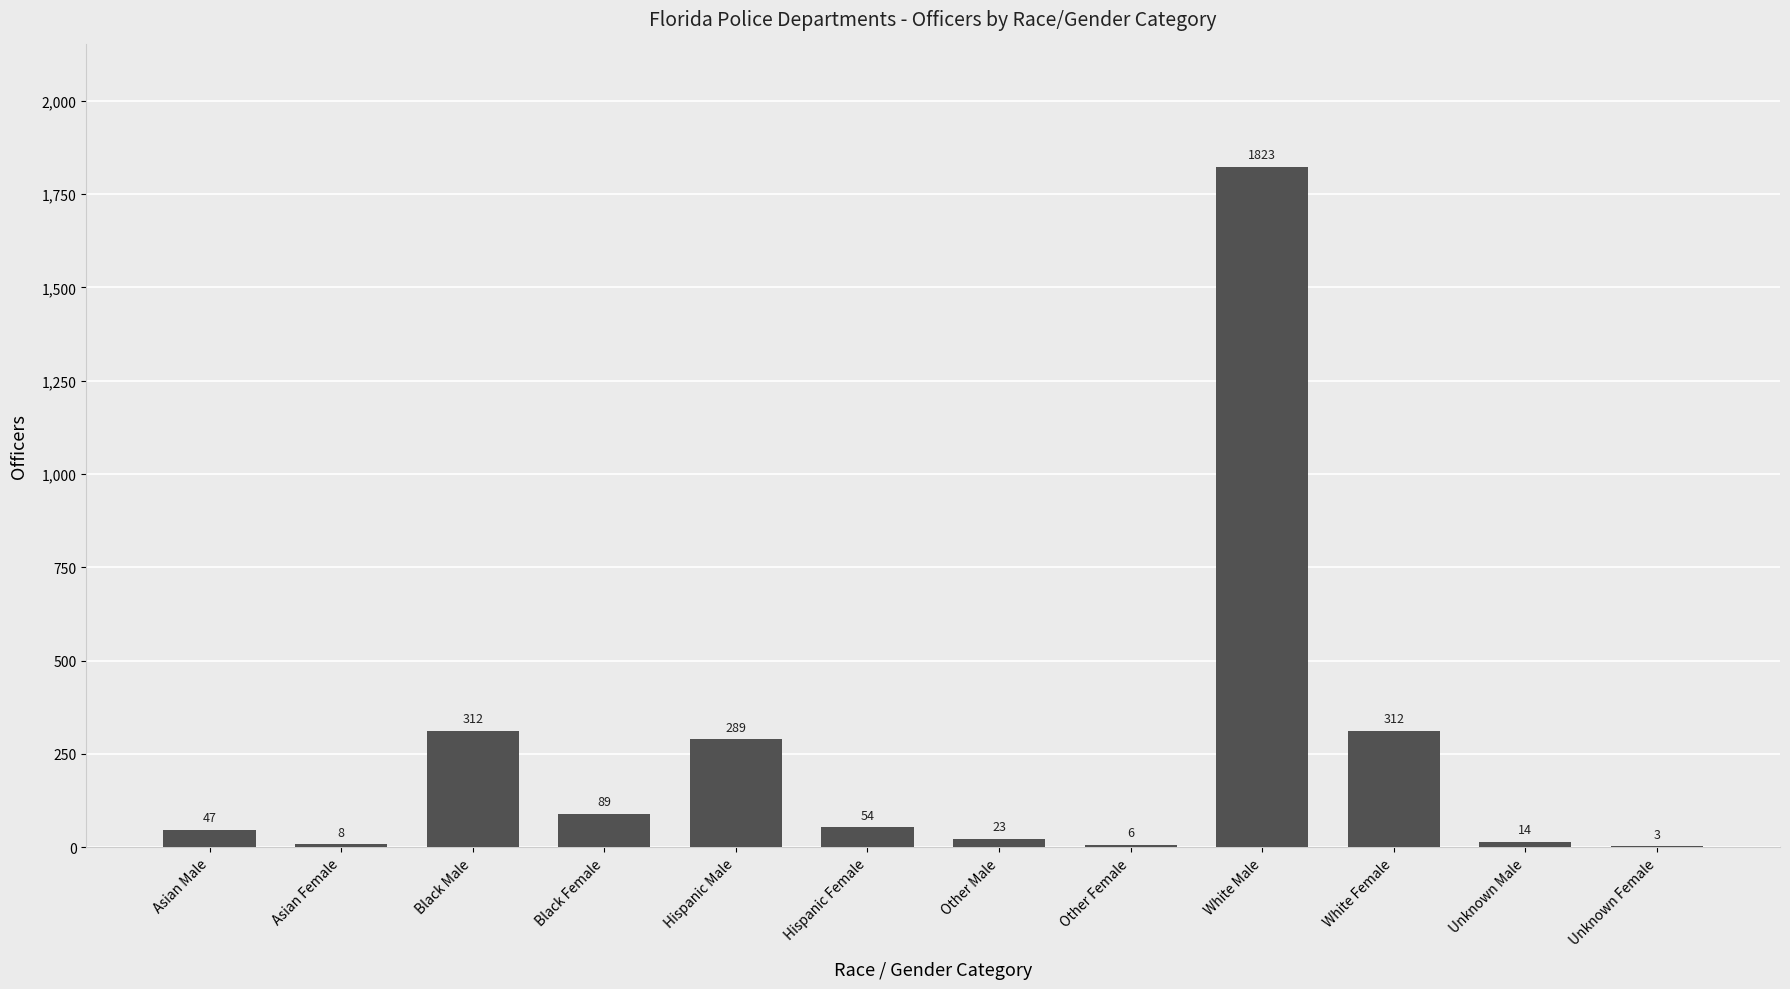

At which category does the chart reach its peak across all series?

White Male